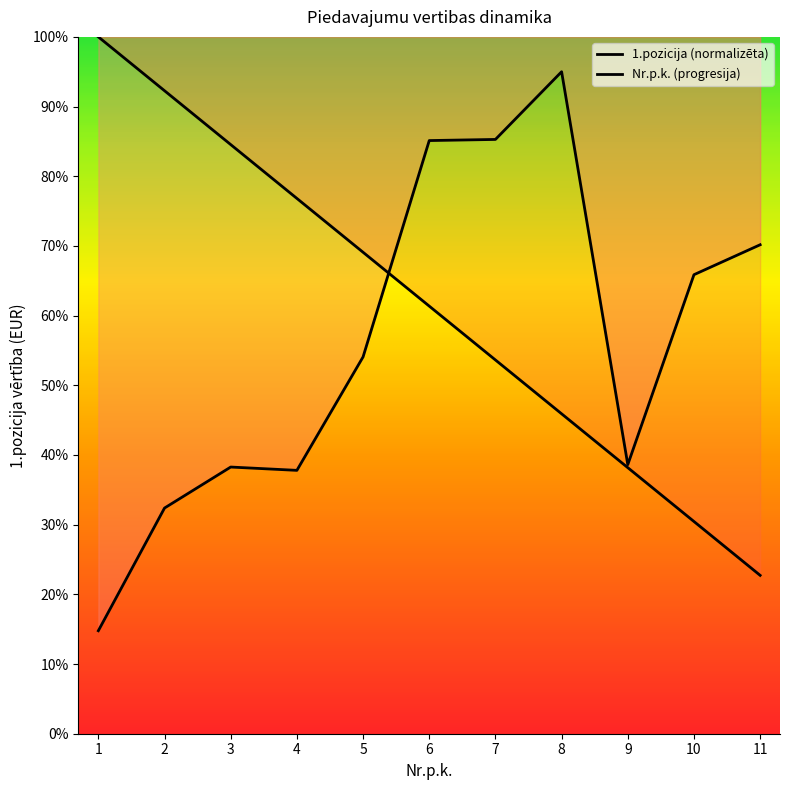

What is the sum of all Nr.p.k. values?

675.0